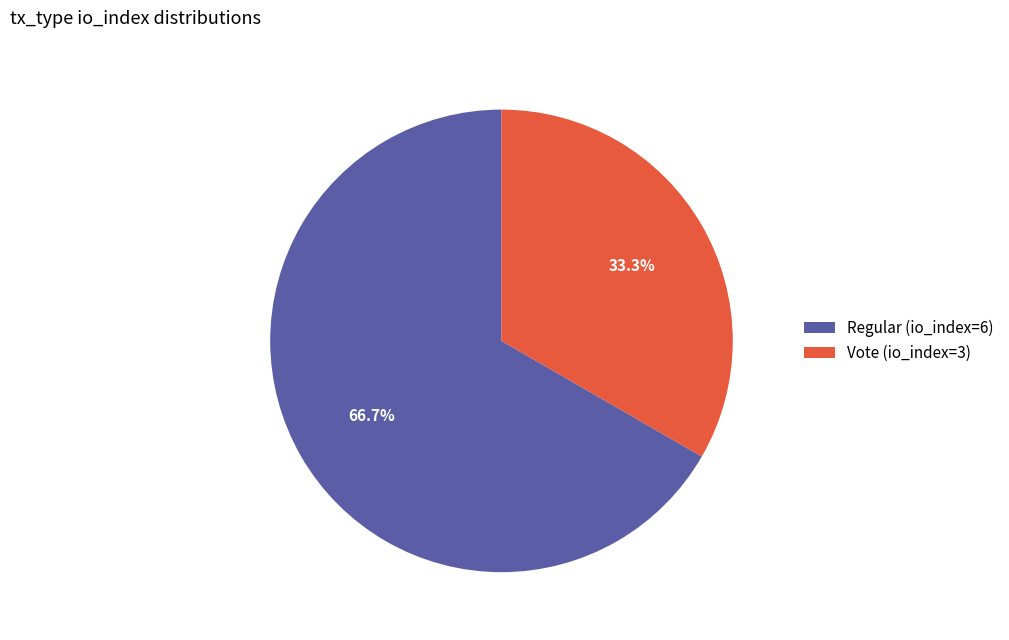

How many slices are in this pie chart?

2